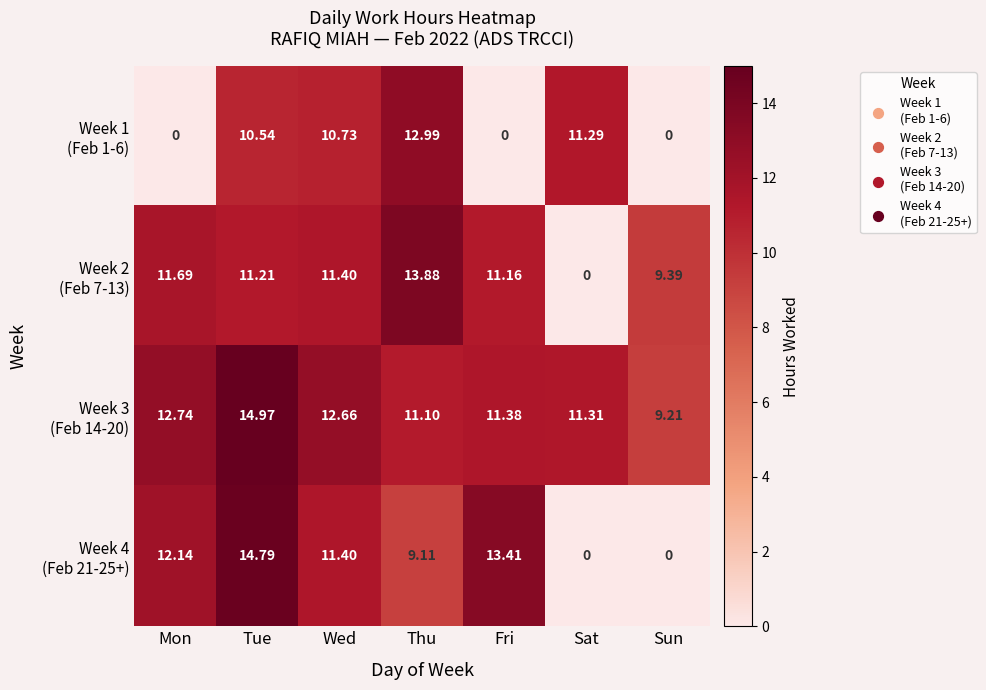

Count the number of categories in the chart.

7